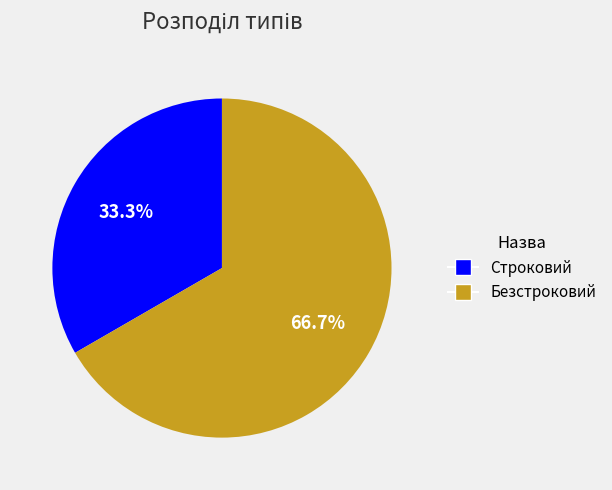

Is there any slice that represents more than half of the pie?

Yes